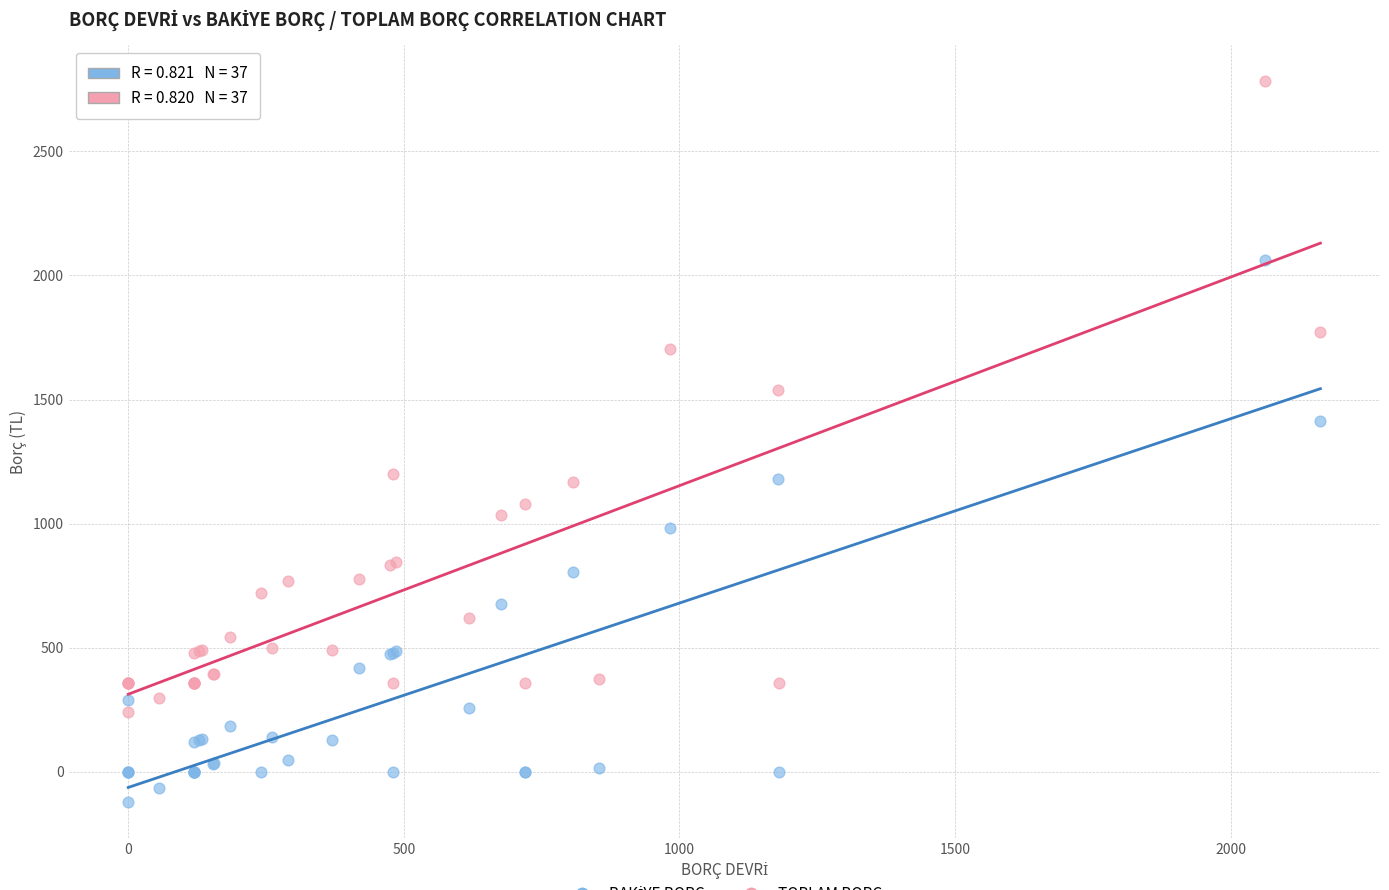

Across all series, what Y value is closest to 1331?

1413